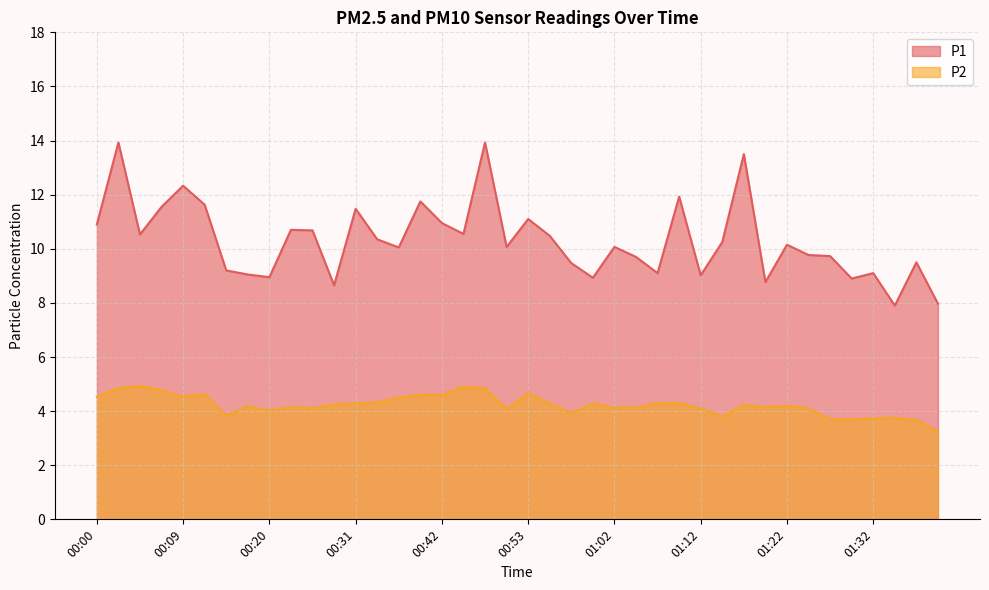

At how many categories does at least one series exceed 9?

33